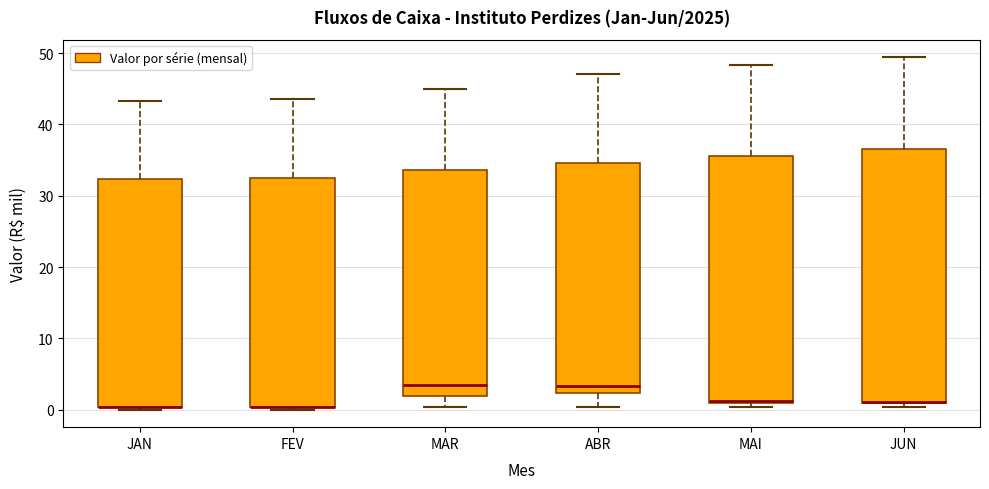

Reading left to right, transcribe this box plot: for each box, give where its median line is, the range the box spans, and where its two whiskers end, as read against the y-axis. The values are not printed on the chart, so give them approximately, as read against the axis.

JAN: median 0 (drawn on the box's lower edge), box 0 to 32, whiskers 0 (just below the box's lower edge) to 43
FEV: median 0 (drawn on the box's lower edge), box 0 to 33, whiskers 0 (just below the box's lower edge) to 44
MAR: median 4, box 2 to 34, whiskers 0 to 45
ABR: median 3, box 2 to 35, whiskers 0 to 47
MAI: median 1, box 1 to 36, whiskers 0 to 48
JUN: median 1, box 1 to 37, whiskers 0 to 49